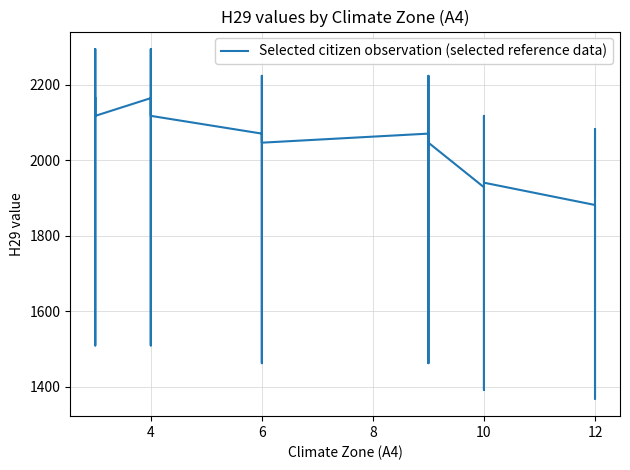

Count the number of values greater than 1965.

16